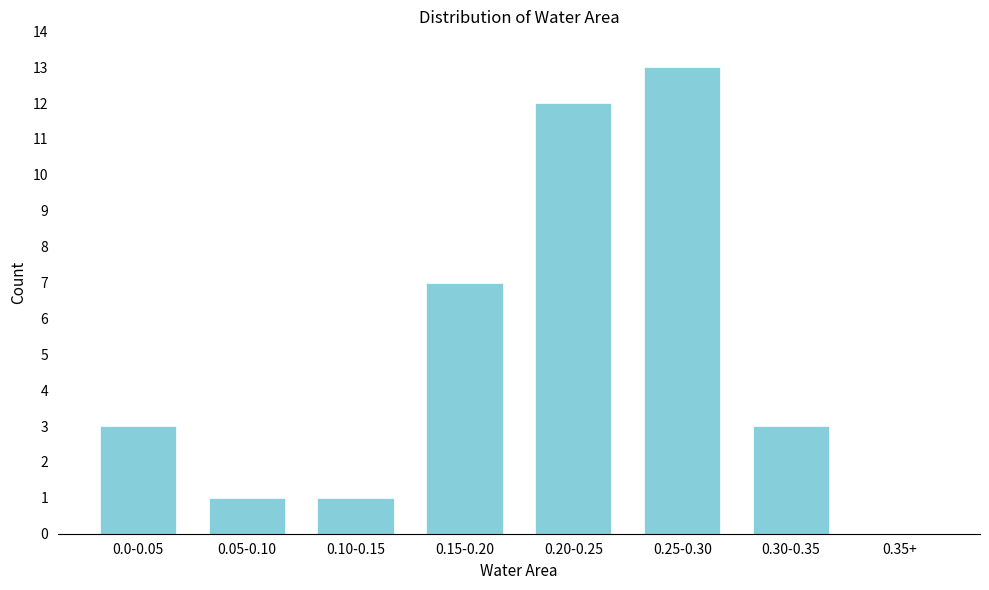

Reading left to right, transcribe all the data shown in this chart.

0.0-0.05=3	0.05-0.10=1	0.10-0.15=1	0.15-0.20=7	0.20-0.25=12	0.25-0.30=13	0.30-0.35=3	0.35+=0